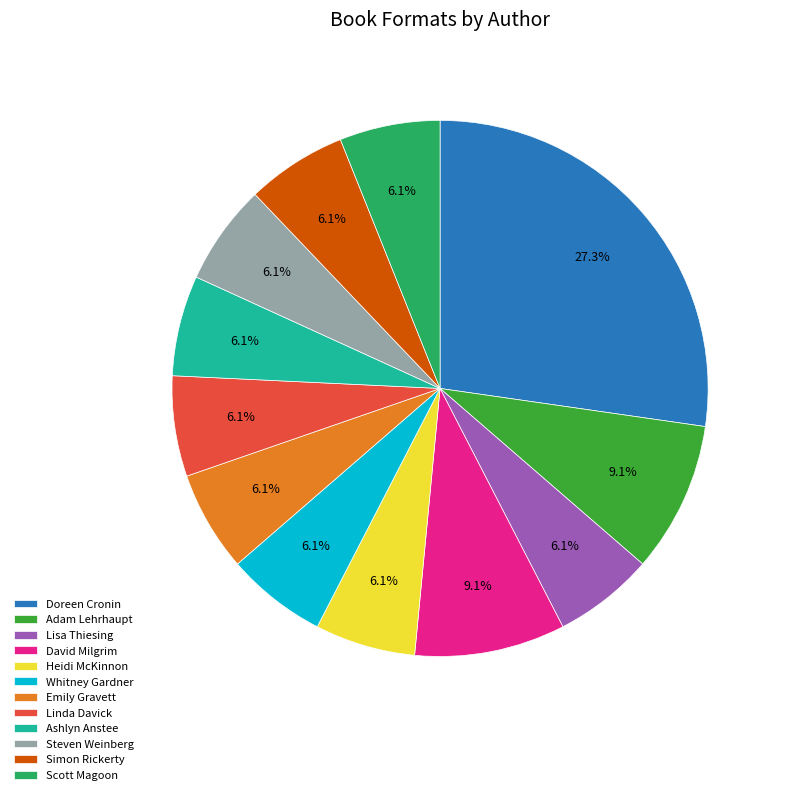

Count the number of slices in the pie.

12